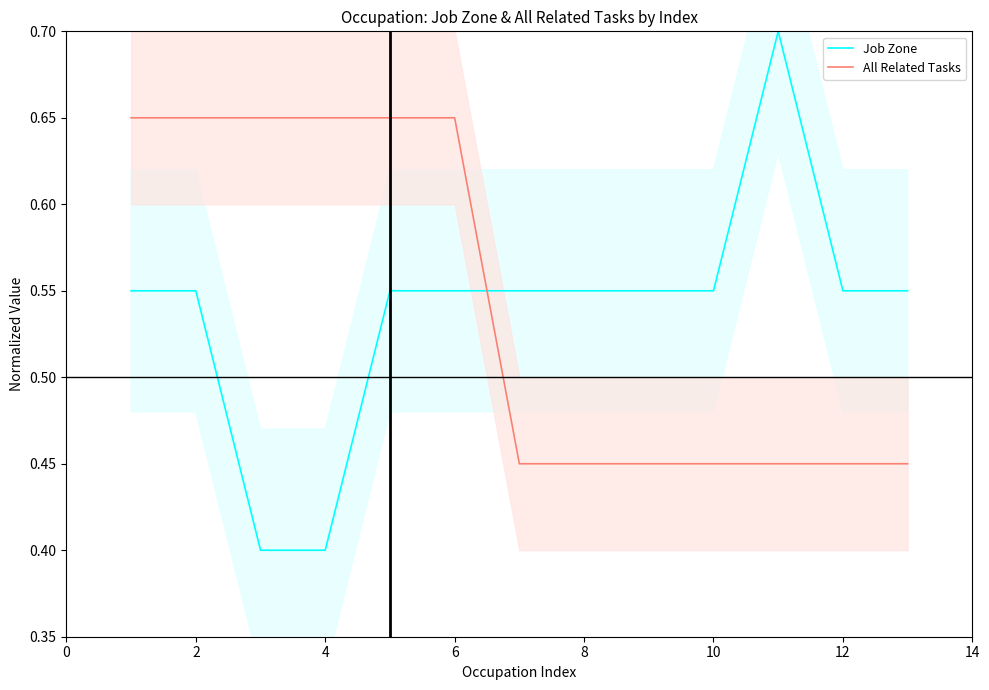

True or false: All Related Tasks has more than 1 points higher than both neighbors.

False